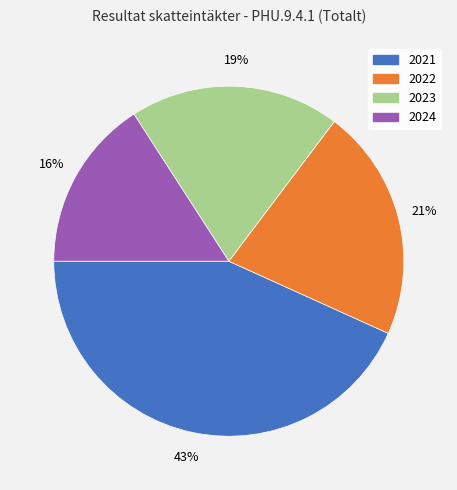

Between 2022 and 2021, which is larger?

2021